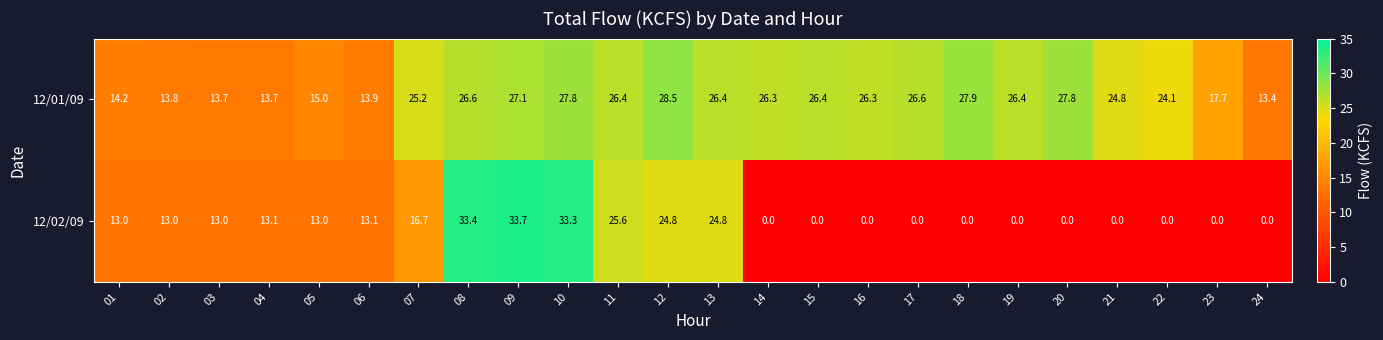

What is the difference between the second highest and minimum values in the 12/01/09 series?

14.5